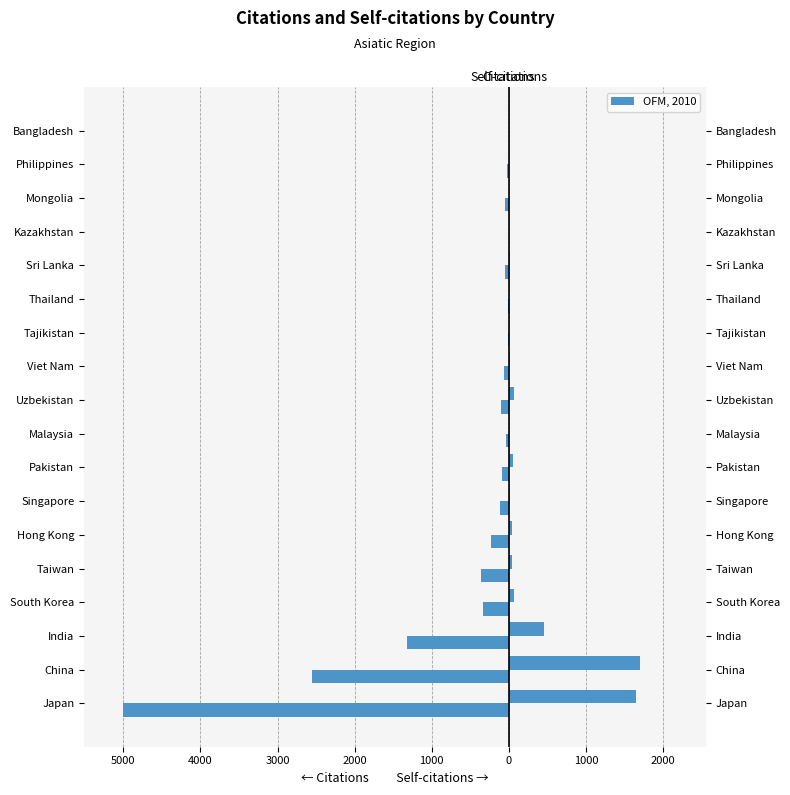

Which series has the widest spread of values?

Citations